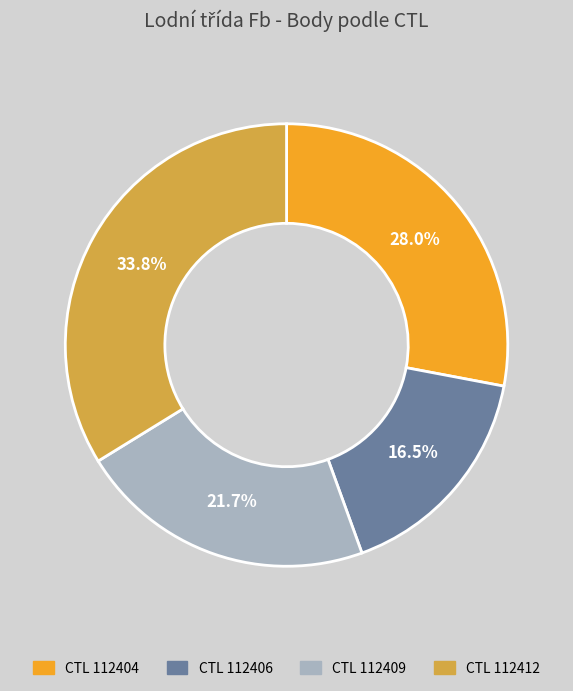

Is there any slice that represents more than half of the pie?

No